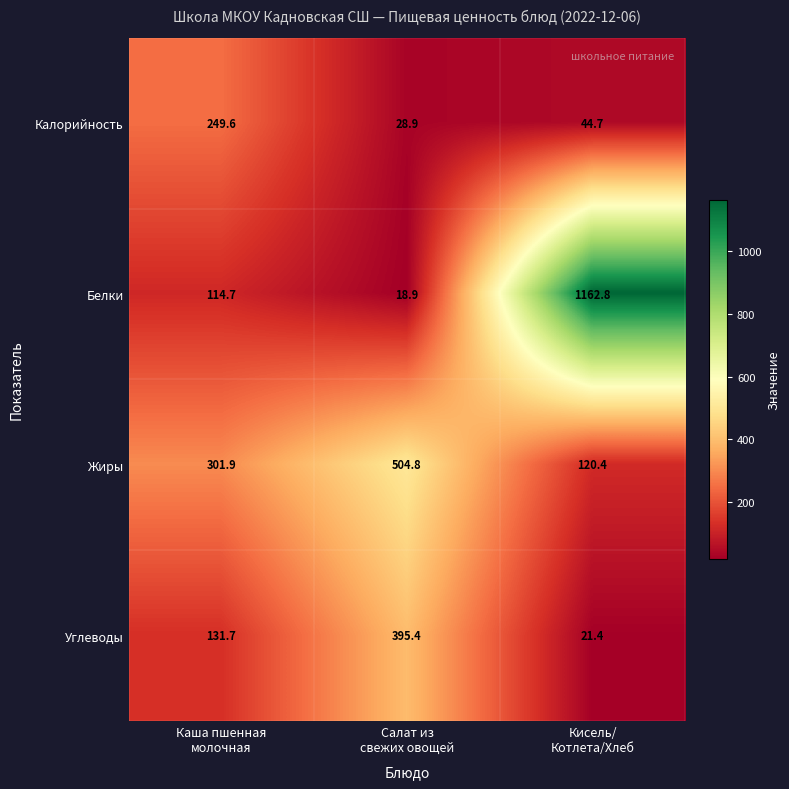

At which category does the chart reach its minimum across all series?

Салат из
свежих овощей